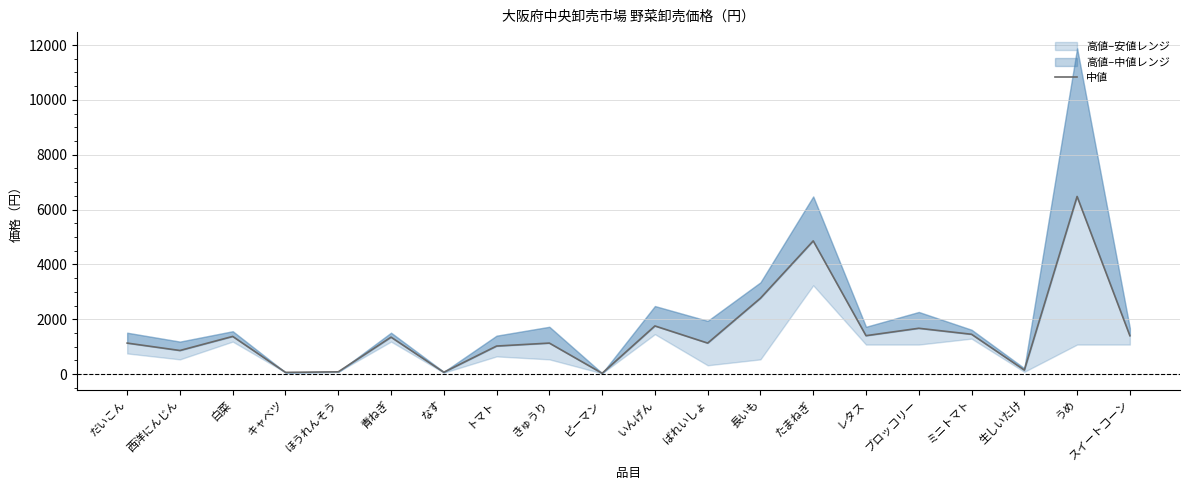

Read the value at ミニトマト, to the nearest 50.

1450